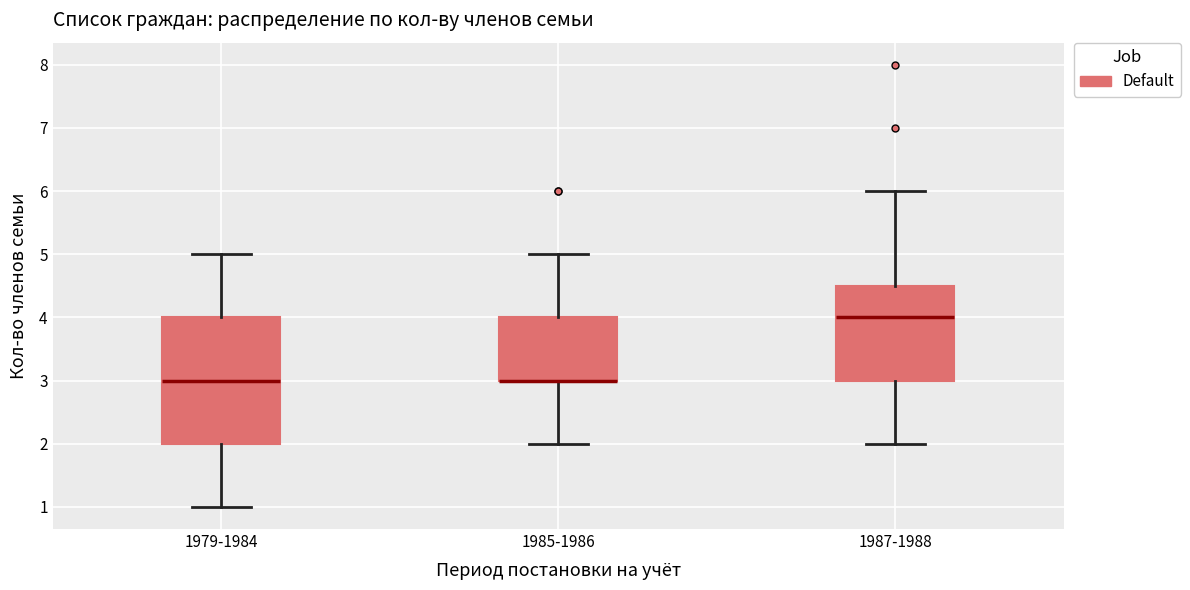

Reading left to right, transcribe this box plot: for each box, give where its median line is, the range the box spans, and where its two whiskers end, as read against the y-axis. The values are not printed on the chart, so give them approximately, as read against the axis.

1979-1984: median 3.0, box 2.0 to 4.0, whiskers 1.0 to 5.0
1985-1986: median 3.0 (drawn on the box's lower edge), box 3.0 to 4.0, whiskers 2.0 to 5.0
1987-1988: median 4.0, box 3.0 to 4.5, whiskers 2.0 to 6.0